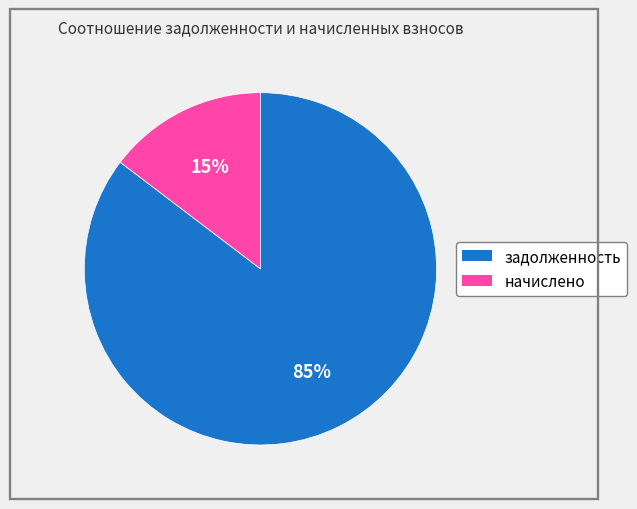

The задолженность slice represents 85% of the pie. True or false?

True